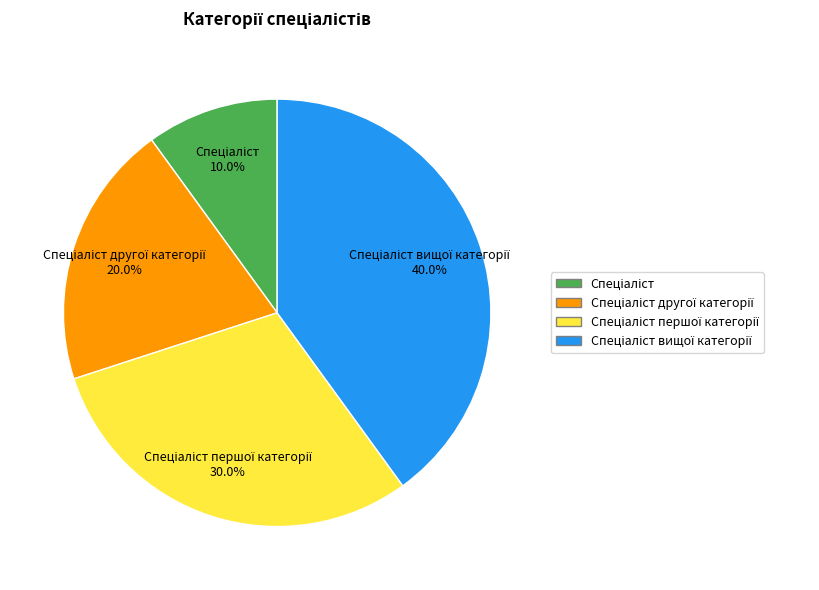

Is there any slice that represents more than half of the pie?

No